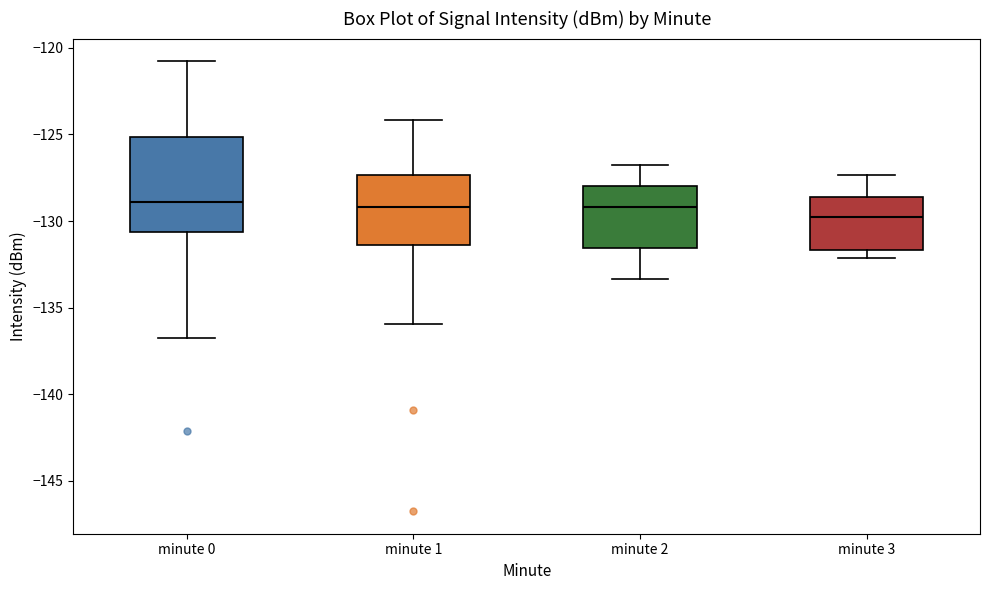

Which box is the tallest, from its lower edge to its upper edge?

minute 0